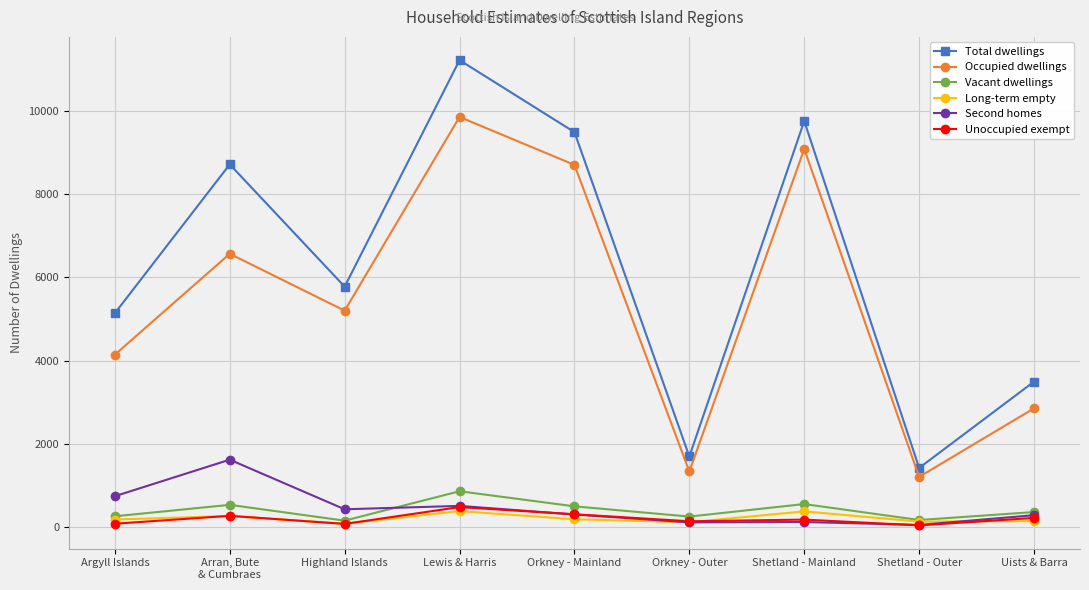

What is the difference between the maximum and minimum values in the Long-term empty series?

302